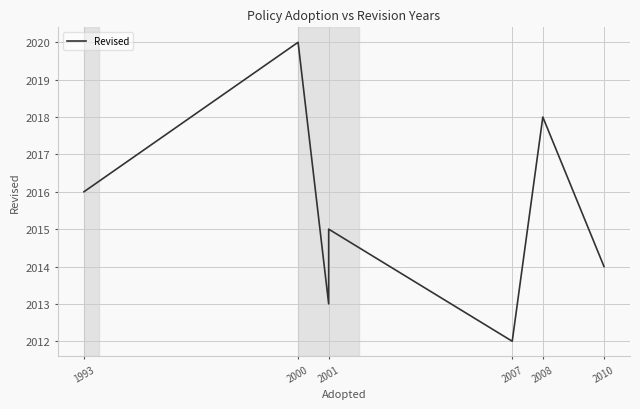

True or false: there are more than 2 points higher than both neighbors.

True